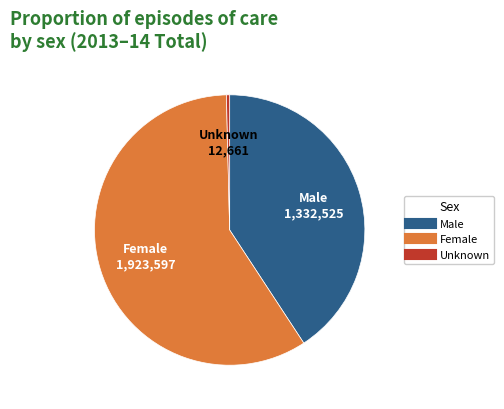

Do Female and Unknown together represent more than half of the pie?

Yes